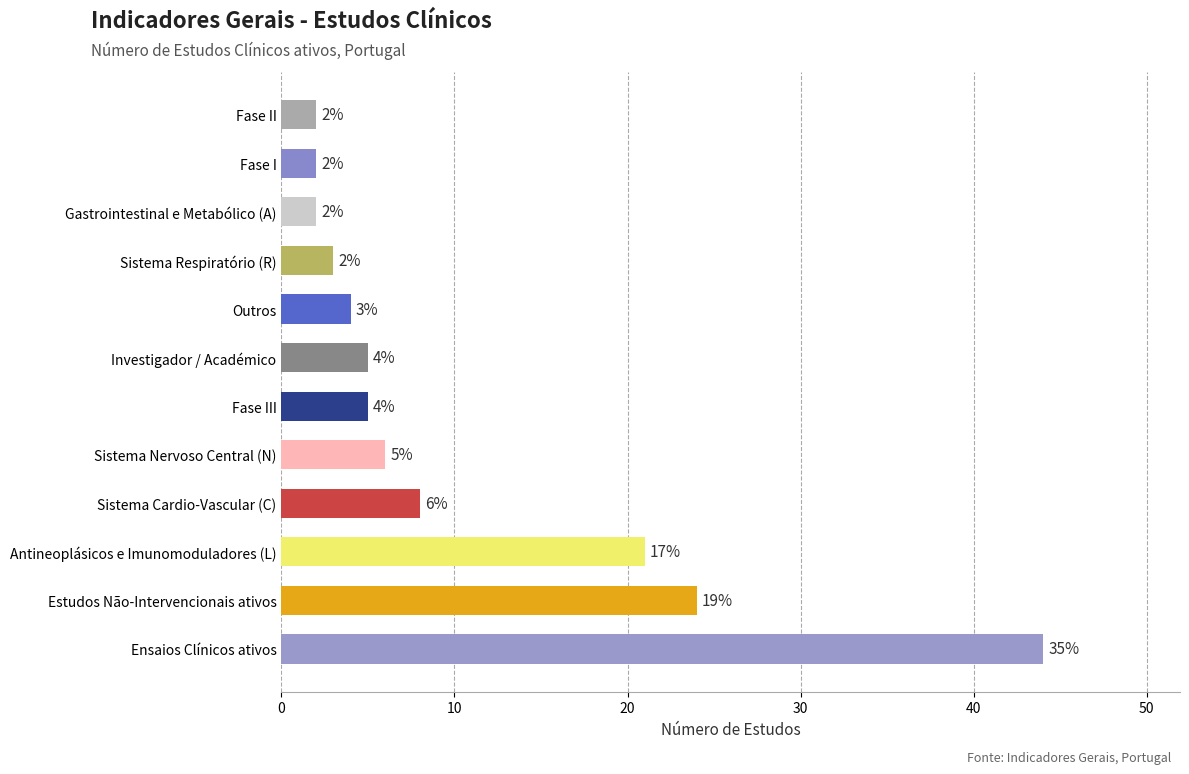

True or false: the data shows 9 at Fase III.

False